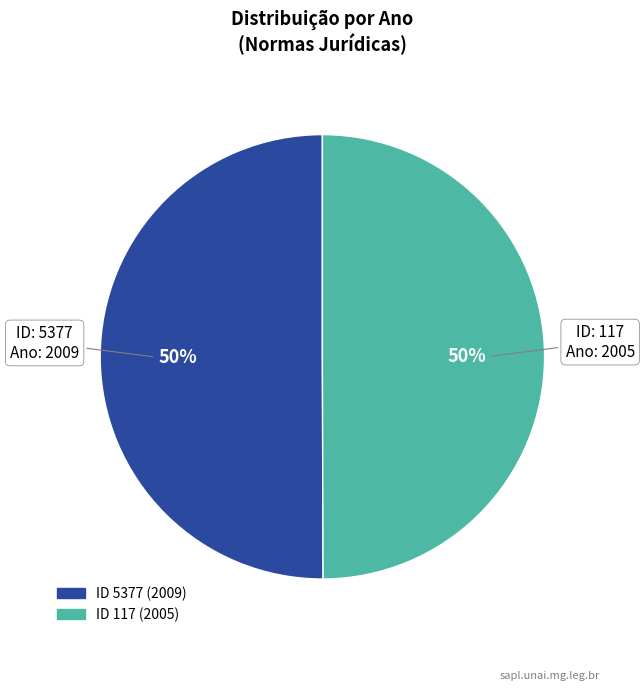

To the nearest percent, what is the average slice percentage?

50%